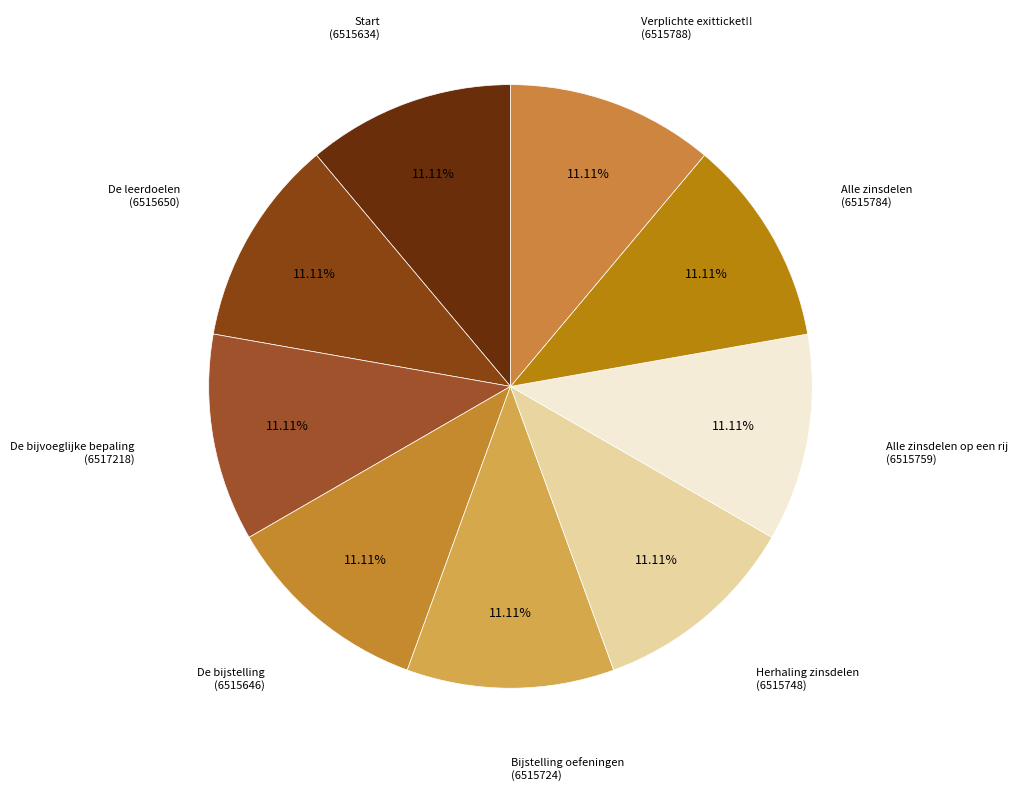

What is the ratio of the value at De leerdoelen to the value at Alle zinsdelen op een rij?

1.0